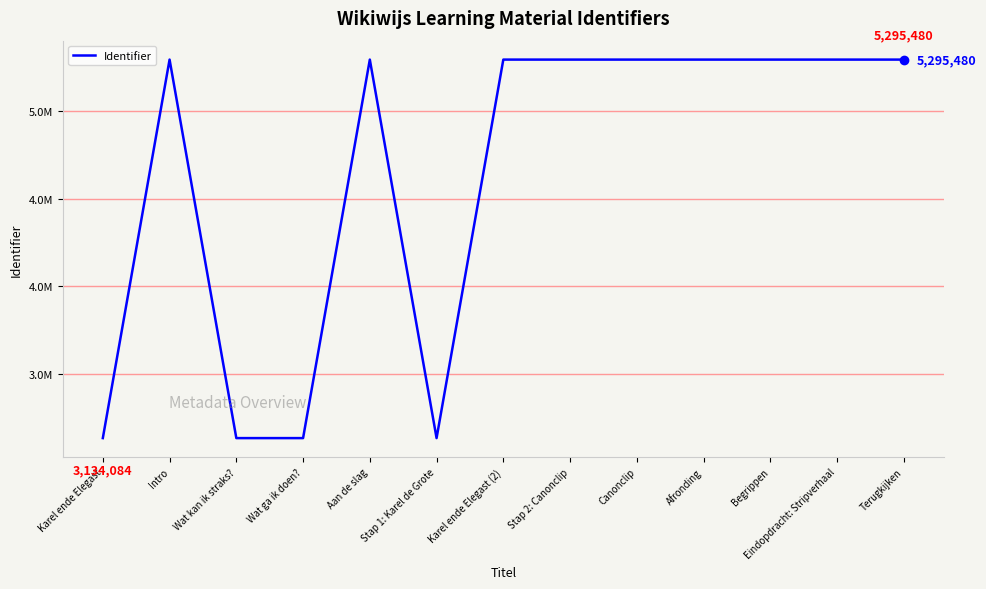

Is this an area chart (filled region under the line)?

No